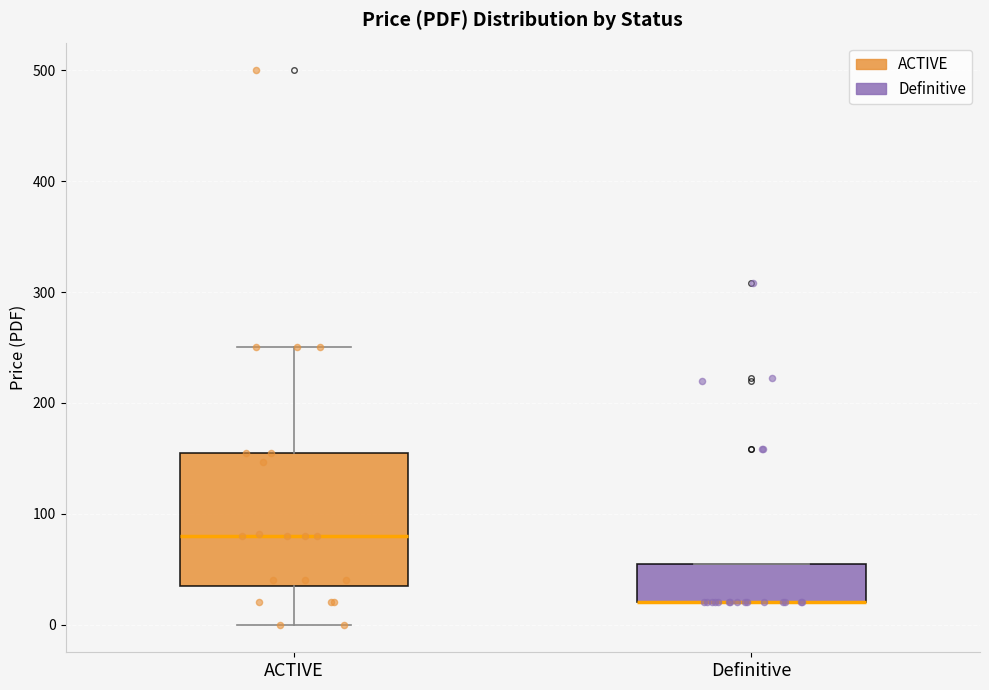

Reading left to right, read every box against the y-axis: the position of its median line, the range the box covers, and the ends of its whiskers. The values are not printed on the chart, so give them approximately, as read against the axis.

ACTIVE: median 80, box 40 to 160, whiskers 0 to 250
Definitive: median 20 (drawn on the box's lower edge), box 20 to 50, whiskers 20 to 50